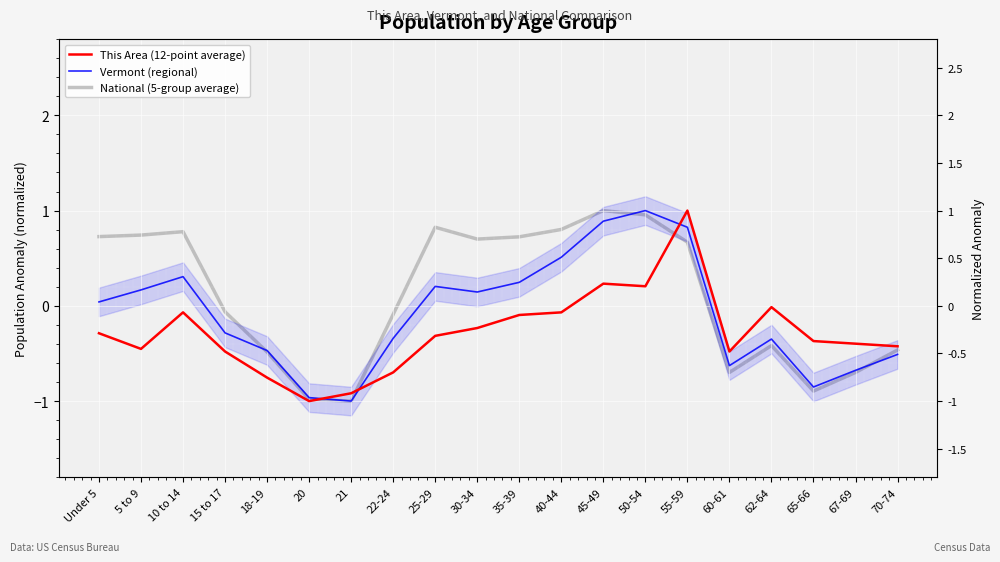

What is the total value across all series at 10 to 14?

1.0